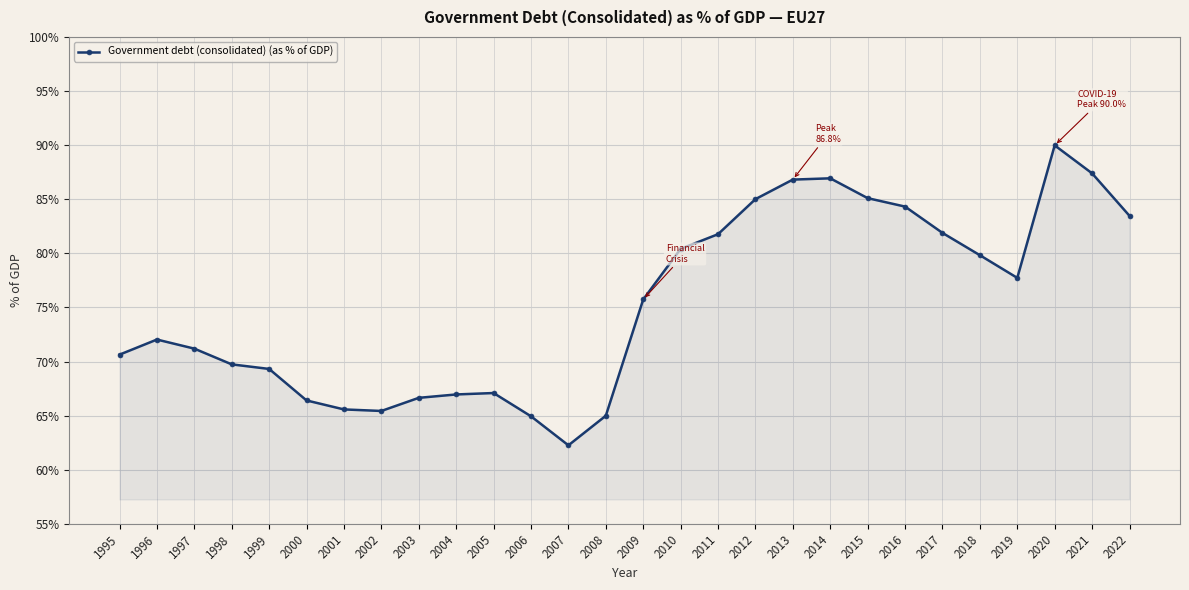

What is the value of the 19th point from the left?

86.8